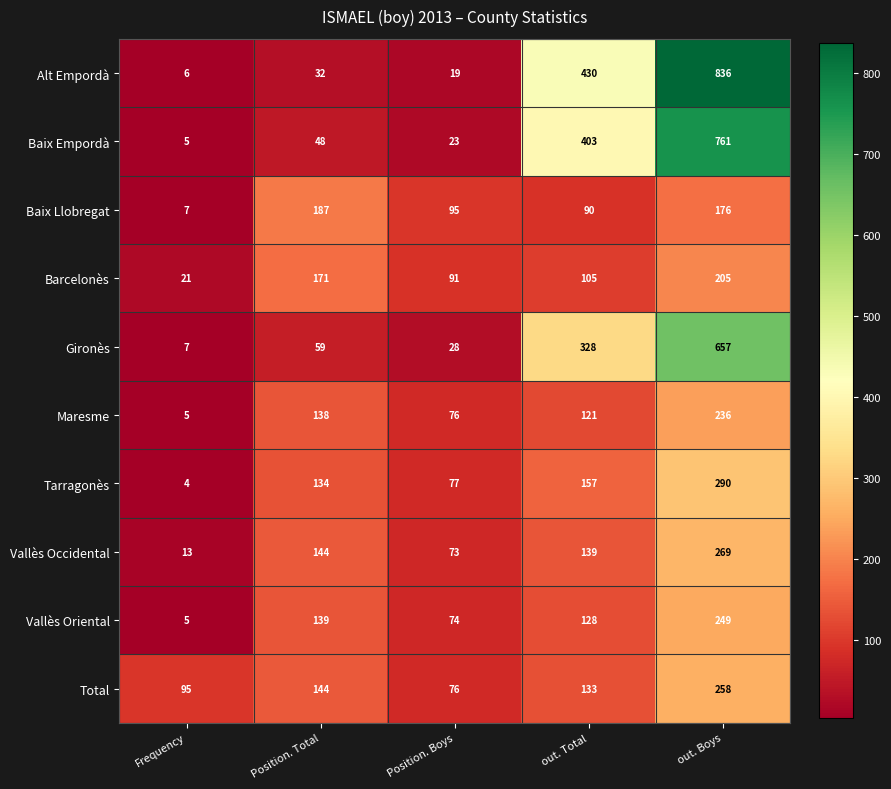

At which category does the chart reach its minimum across all series?

Frequency